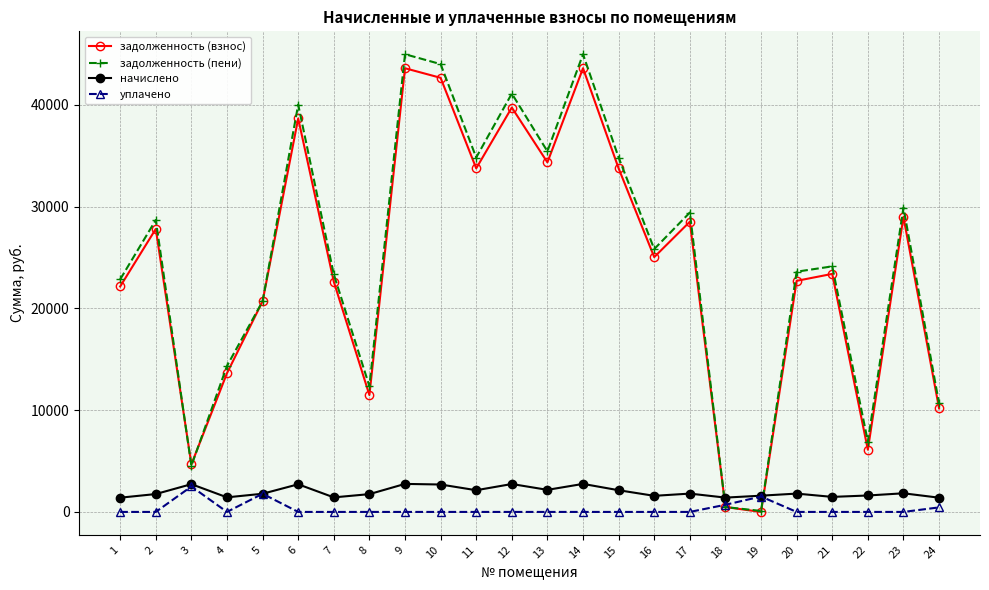

True or false: начислено and задолженность (взнос) intersect in this chart.

True